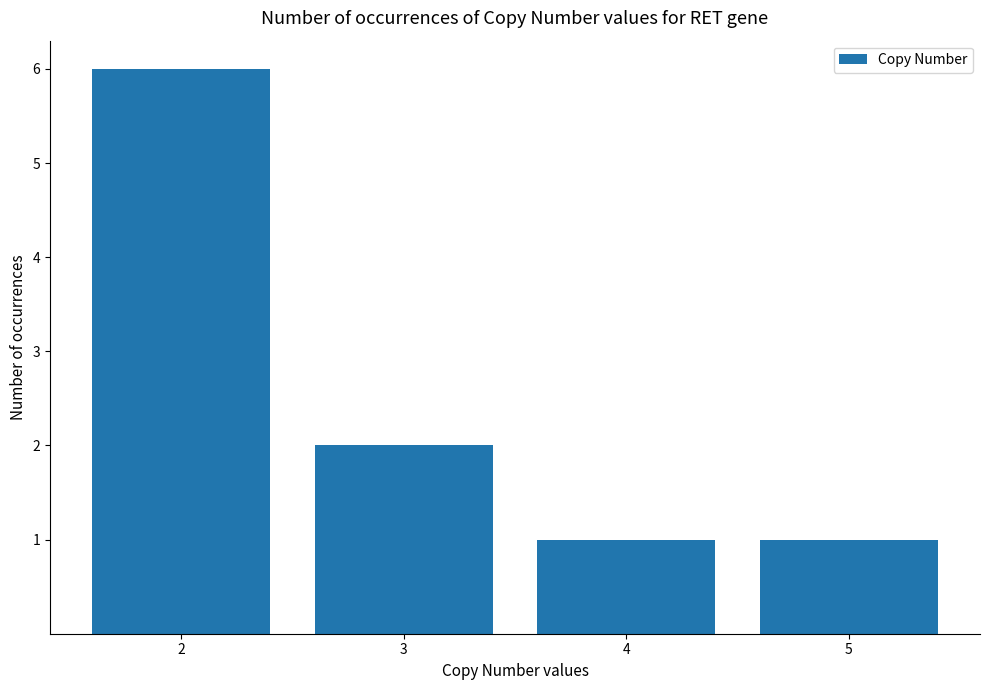

At which category does the chart reach its peak across all series?

2